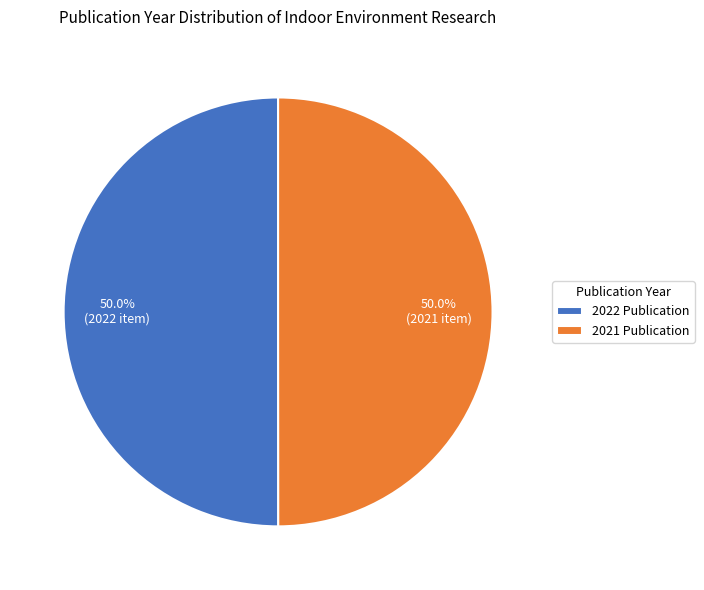

How much of the chart is everything except 2021 Publication?

50.0%